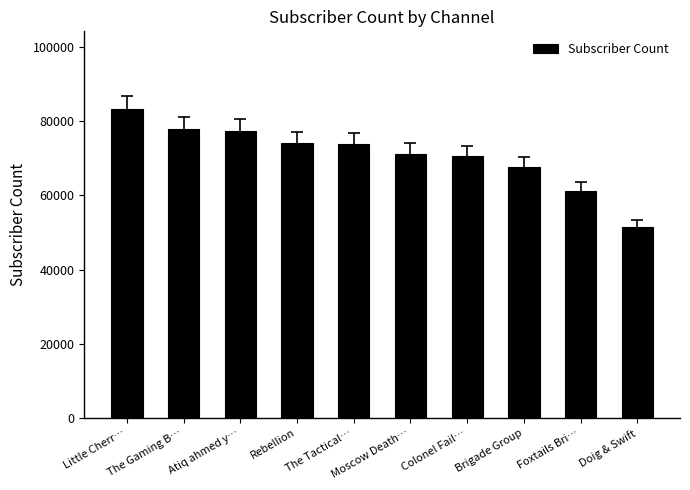

What position from the left is The Tactical…?

5